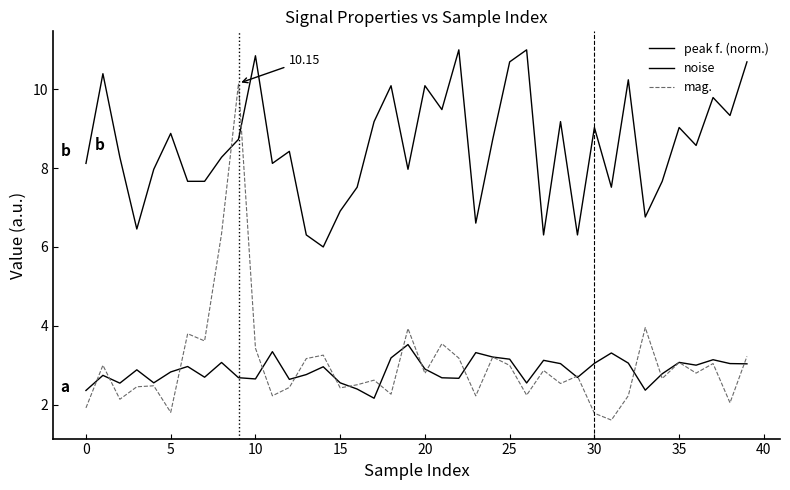

Is this an area chart (filled region under the line)?

No